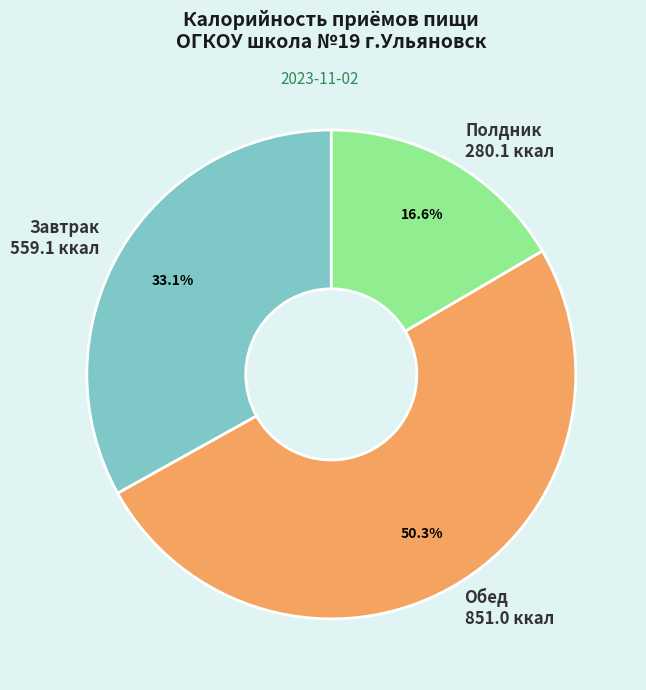

To the nearest percent, what is the combined percentage of Обед and Завтрак?

83%